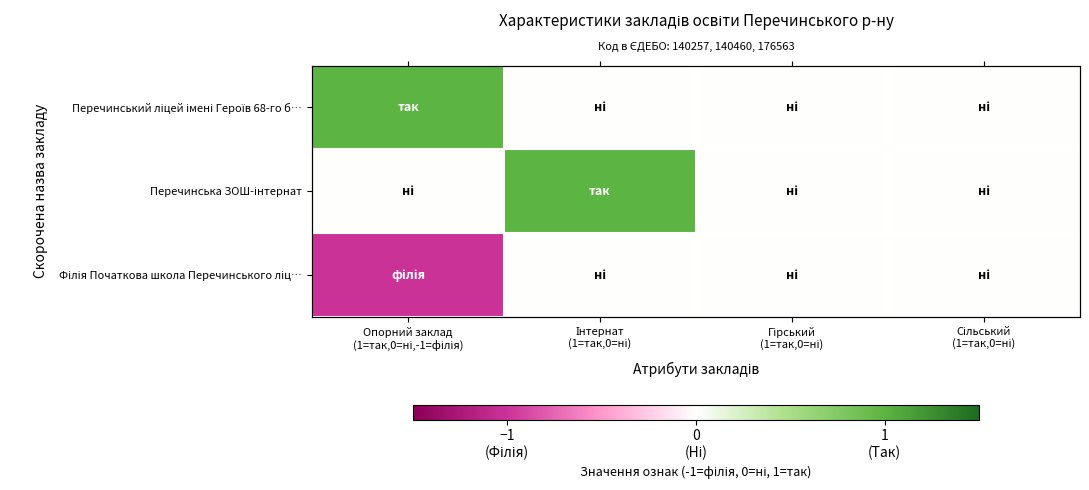

Which has a higher value, Сільський
(1=так,0=ні) or Опорний заклад
(1=так,0=ні,-1=філія)?

Опорний заклад
(1=так,0=ні,-1=філія)